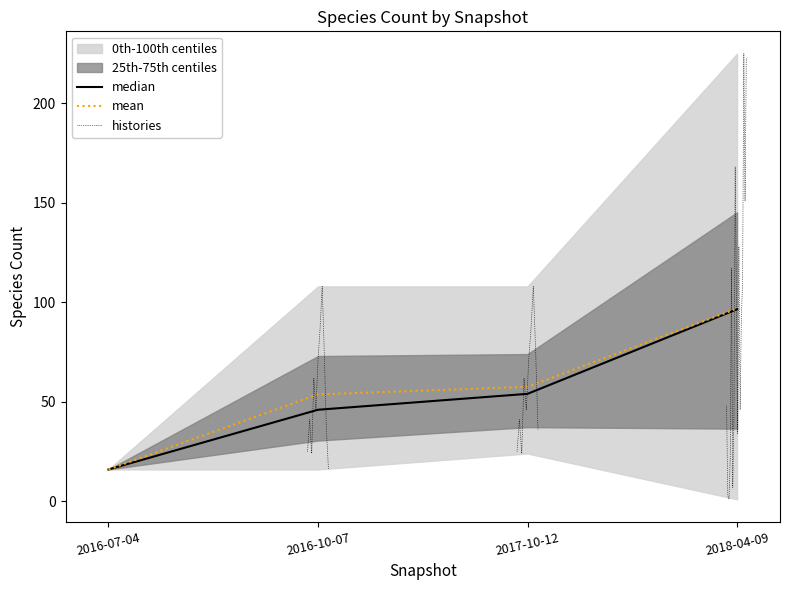

At how many categories does at least one series exceed 41?

3